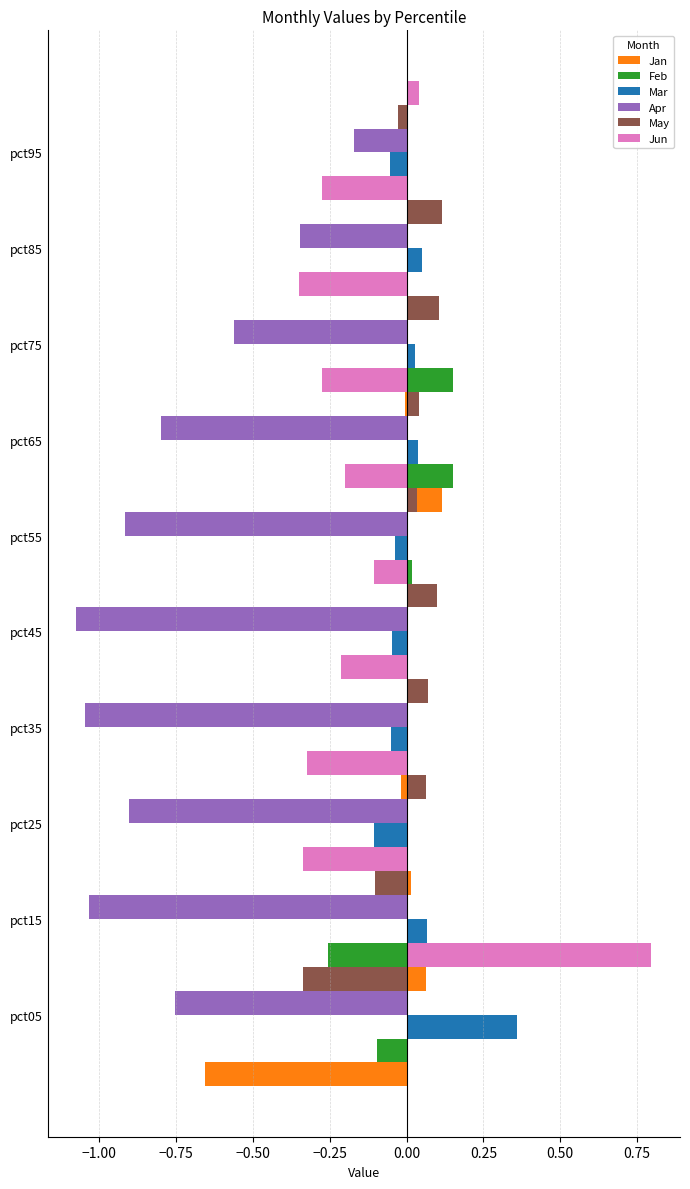

What is the average value of the Apr series?

-0.8